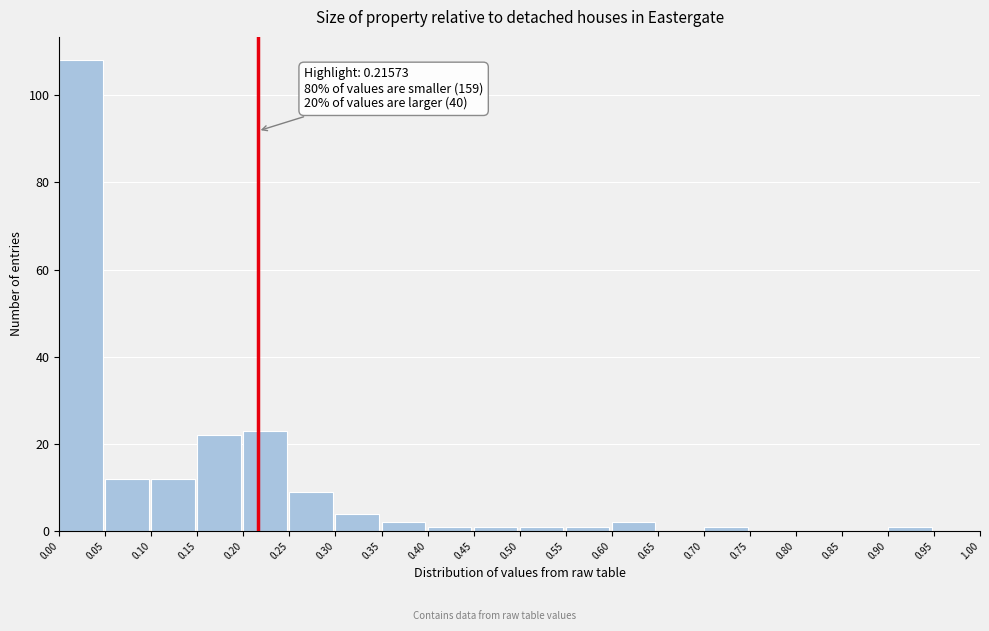

Over which range of the x-axis is the bar tallest?

0.00 to 0.05